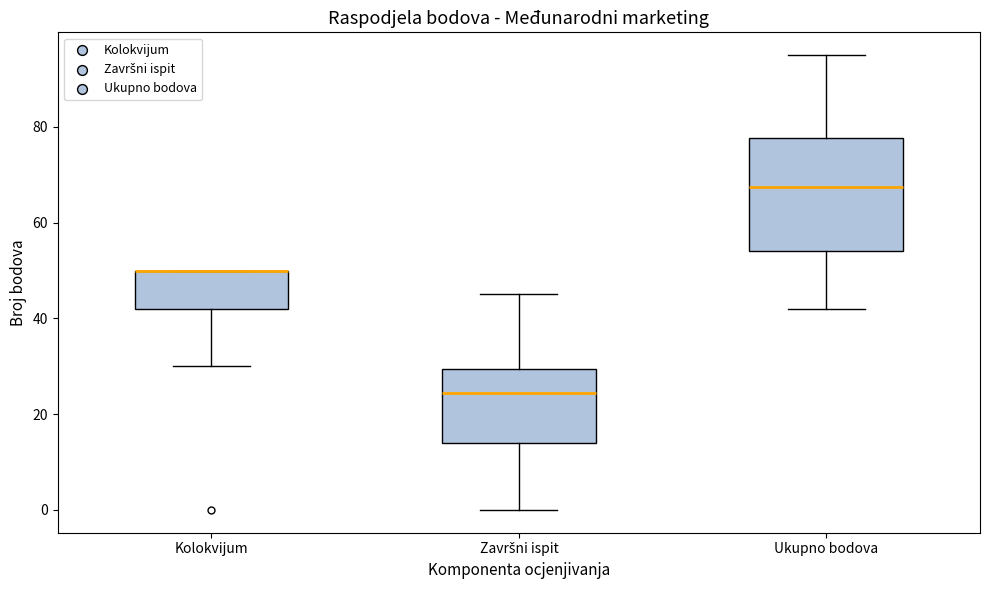

Reading left to right, transcribe this box plot: for each box, give where its median line is, the range the box spans, and where its two whiskers end, as read against the y-axis. The values are not printed on the chart, so give them approximately, as read against the axis.

Kolokvijum: median 50 (drawn on the box's upper edge), box 42 to 50, whiskers 30 to 50
Završni ispit: median 24, box 14 to 30, whiskers 0 to 46
Ukupno bodova: median 68, box 54 to 78, whiskers 42 to 96